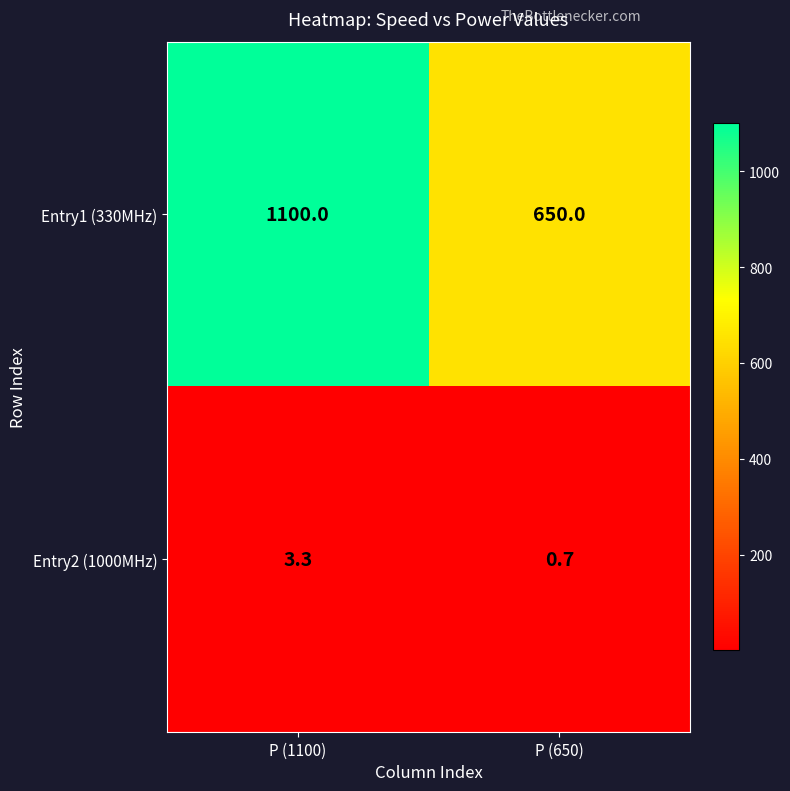

What is the smallest value displayed?

0.7